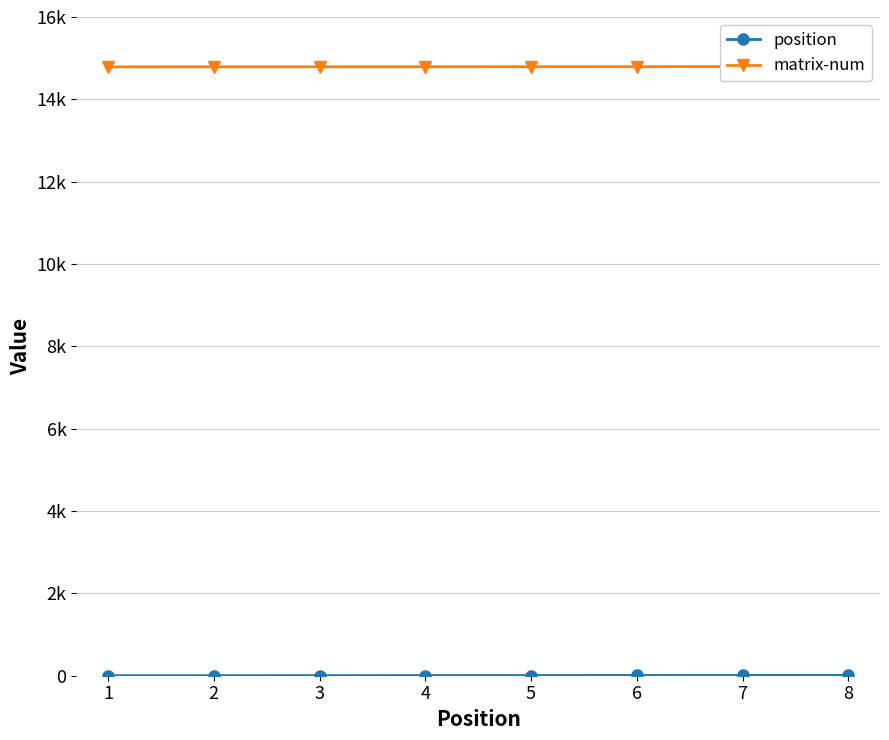

True or false: matrix-num has a value of 26227 at 2.

False